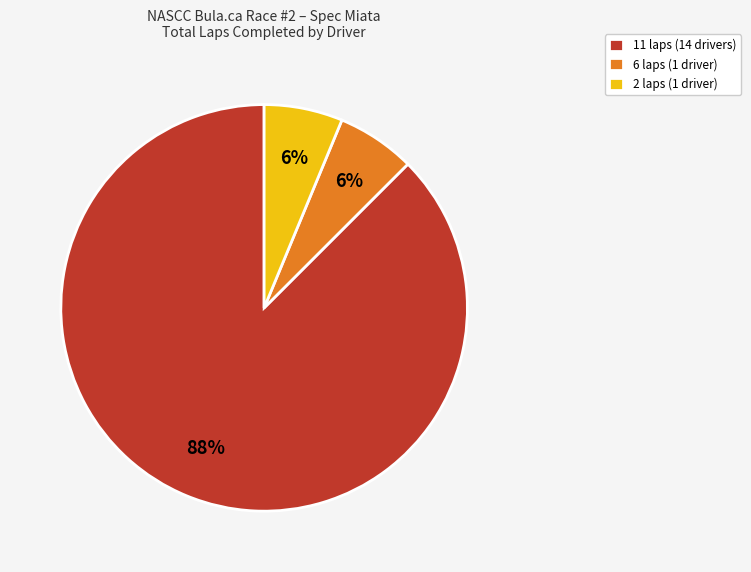

To the nearest percent, what is the average slice percentage?

33%